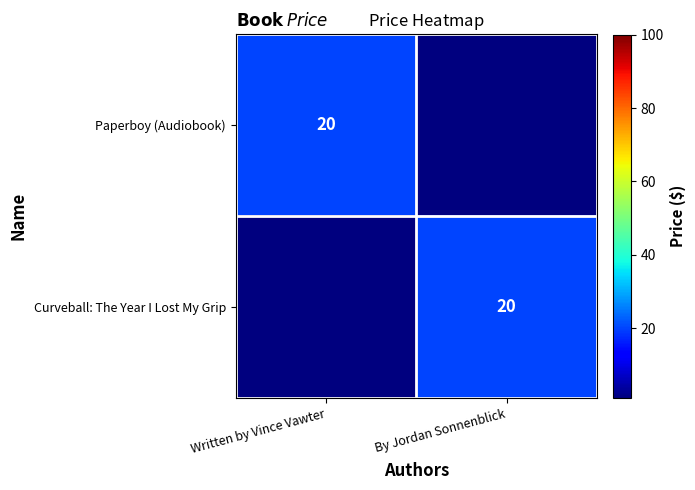

True or false: Paperboy (Audiobook) has a value of 13 at Written by Vince Vawter.

False